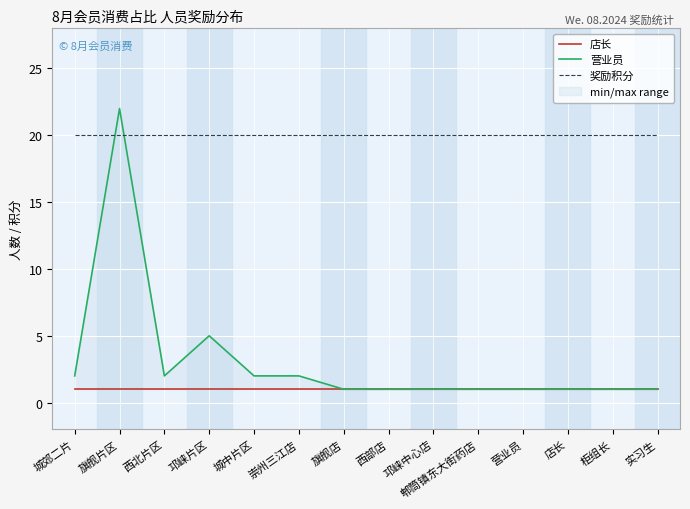

Reading right to left, list all the values displayed in this chart.

店长: 实习生=1	柜组长=1	店长=1	营业员=1	郫筒镇东大街药店=1	邛崃中心店=1	西部店=1	旗舰店=1	崇州三江店=1	城中片区=1	邛崃片区=1	西北片区=1	旗舰片区=1	城郊二片=1
营业员: 实习生=1	柜组长=1	店长=1	营业员=1	郫筒镇东大街药店=1	邛崃中心店=1	西部店=1	旗舰店=1	崇州三江店=2	城中片区=2	邛崃片区=5	西北片区=2	旗舰片区=22	城郊二片=2
奖励积分: 实习生=20	柜组长=20	店长=20	营业员=20	郫筒镇东大街药店=20	邛崃中心店=20	西部店=20	旗舰店=20	崇州三江店=20	城中片区=20	邛崃片区=20	西北片区=20	旗舰片区=20	城郊二片=20